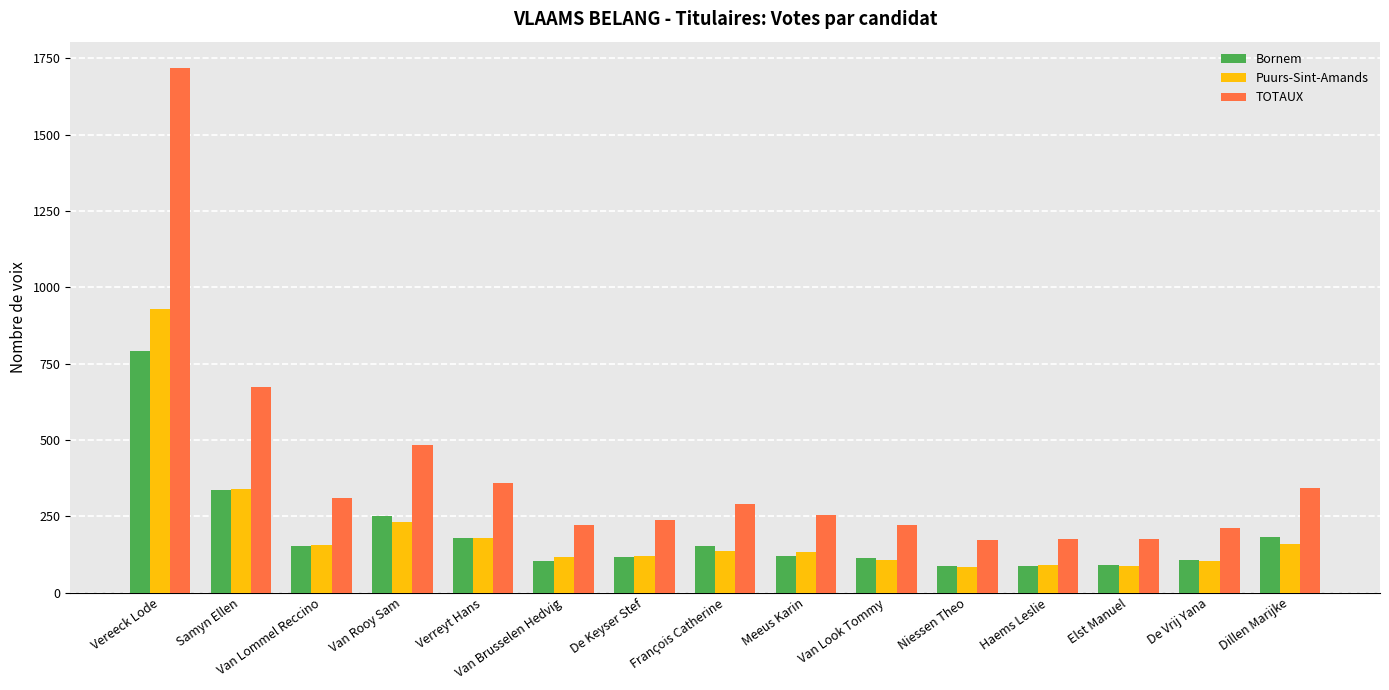

What is the difference between the maximum and minimum values in the Bornem series?

704